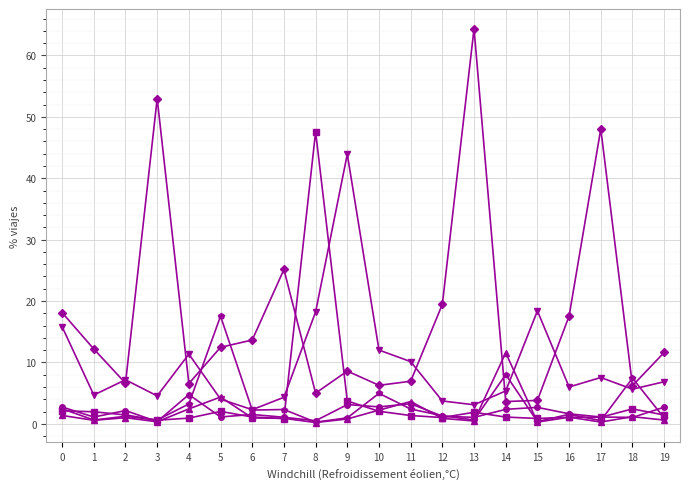

Which category has the highest value across all series?

13